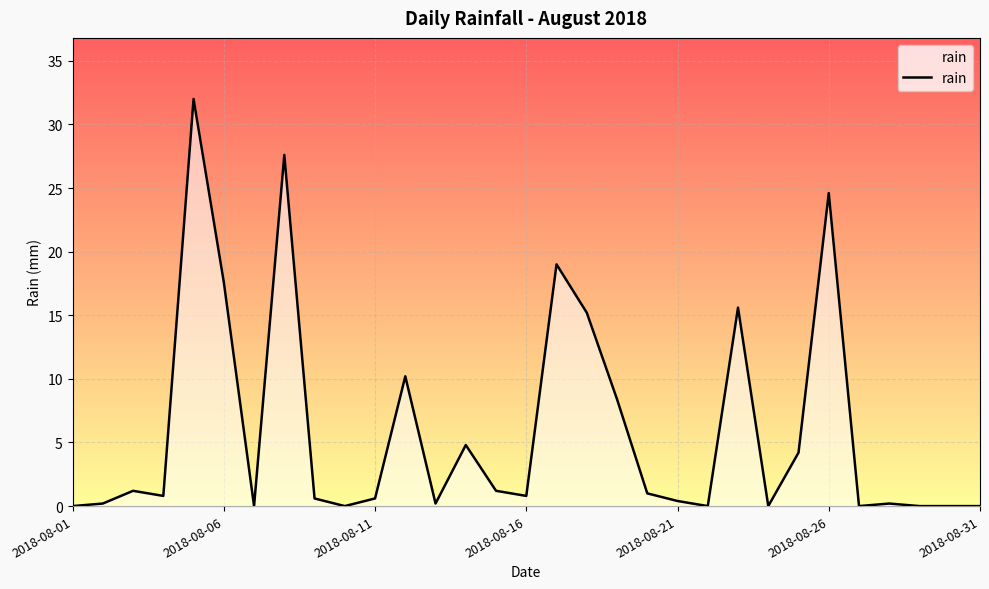

What is the greatest value displayed?

32.0